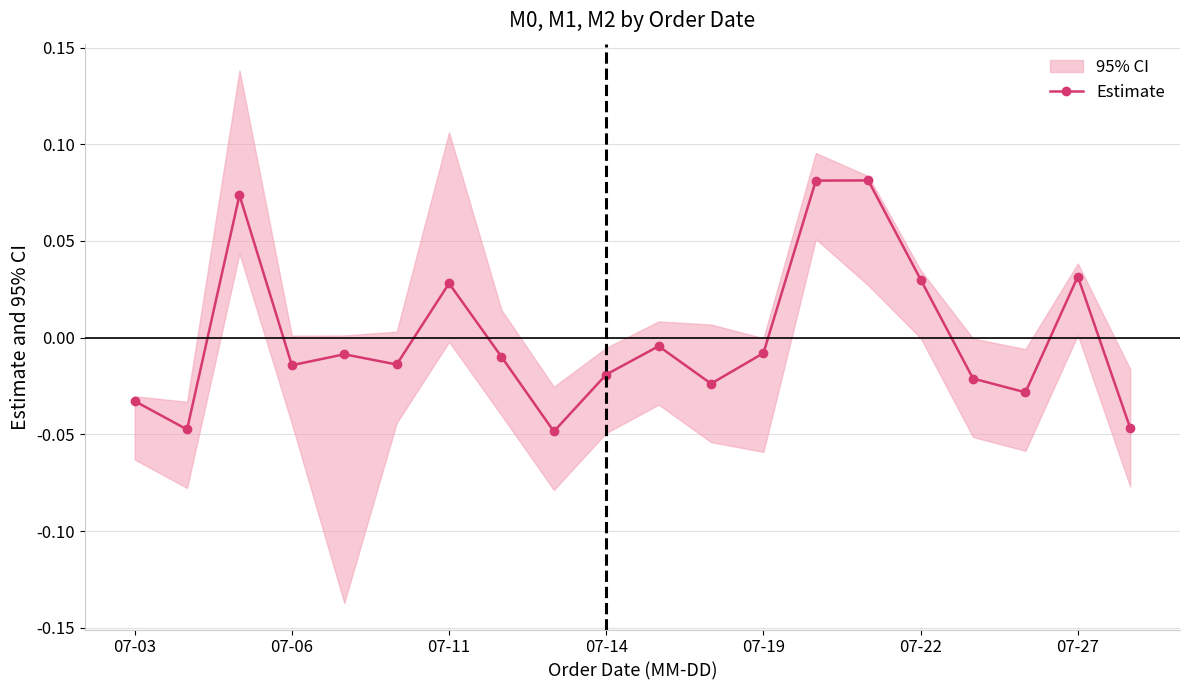

True or false: the data has more than 0 interior local peaks.

True